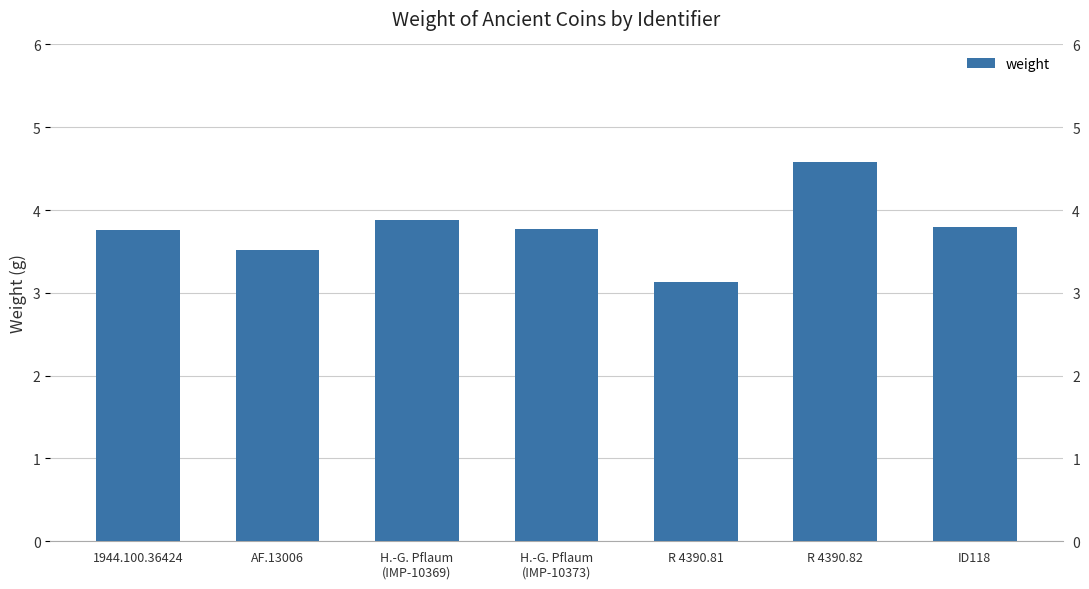

What is the sum of the values at R 4390.82 and ID118?

8.4